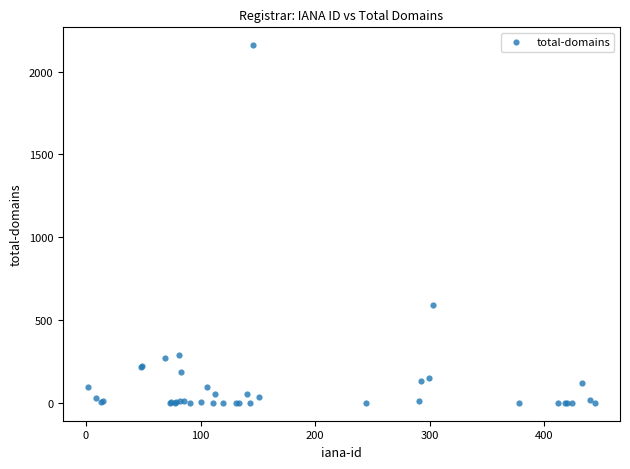

What Y value in the scatter plot is closest to 1079?

588